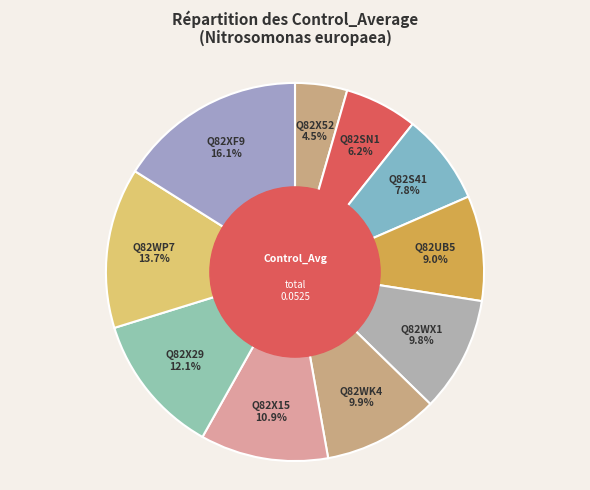

To the nearest percent, what is the average slice percentage?

10%